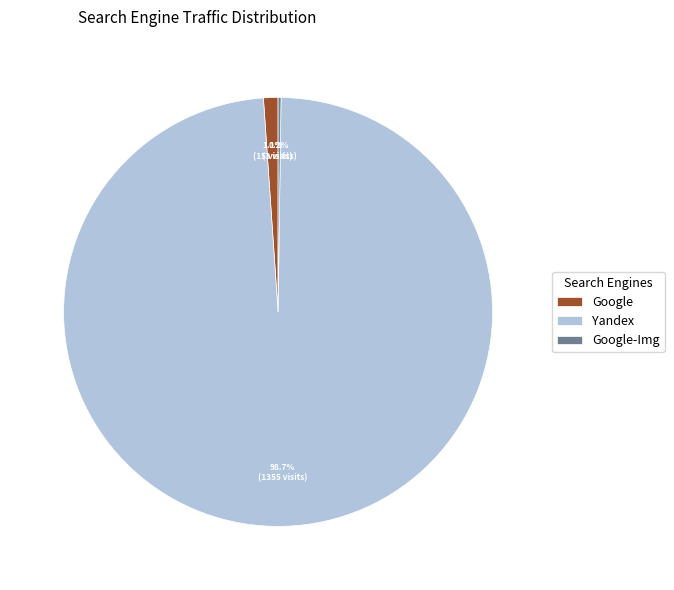

True or false: Google accounts for 11% of the total.

False